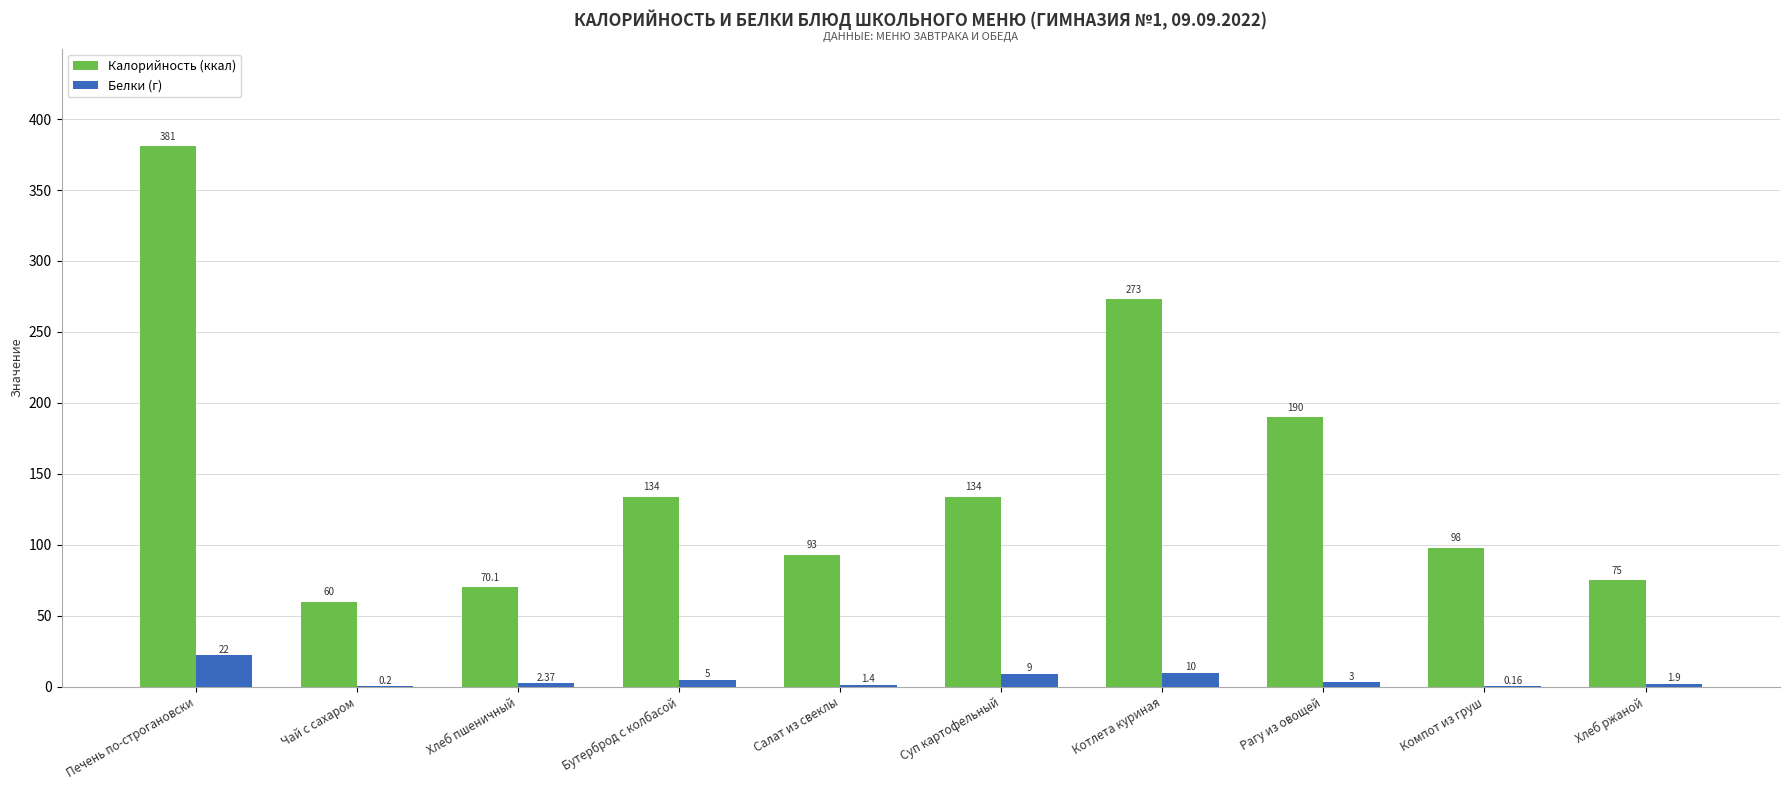

Is the value of Калорийность (ккал) at Хлеб ржаной greater than the value of Белки (г) at Печень по-строгановски?

Yes